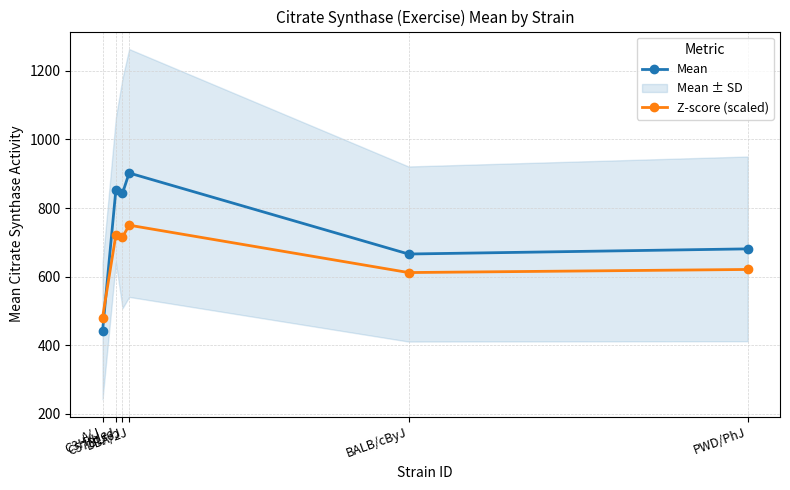

At how many categories does at least one series exceed 791?

3